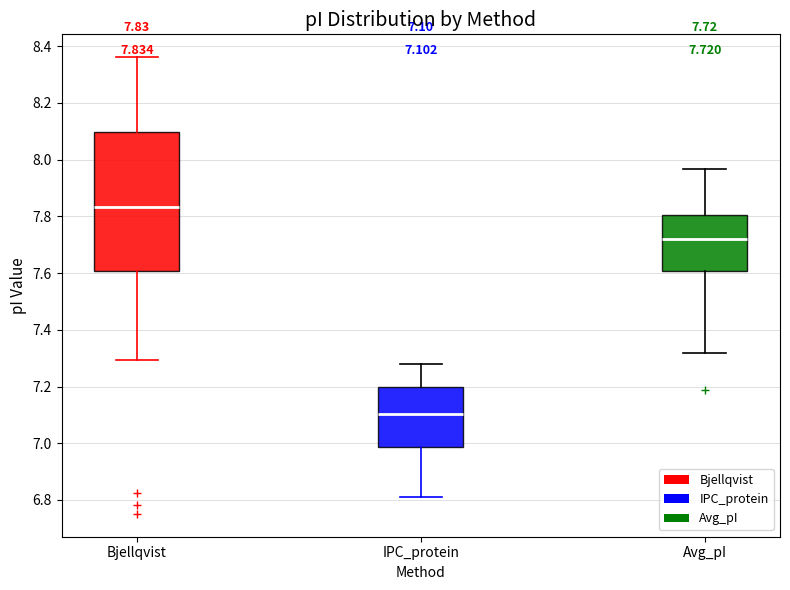

Which box is the tallest, from its lower edge to its upper edge?

Bjellqvist